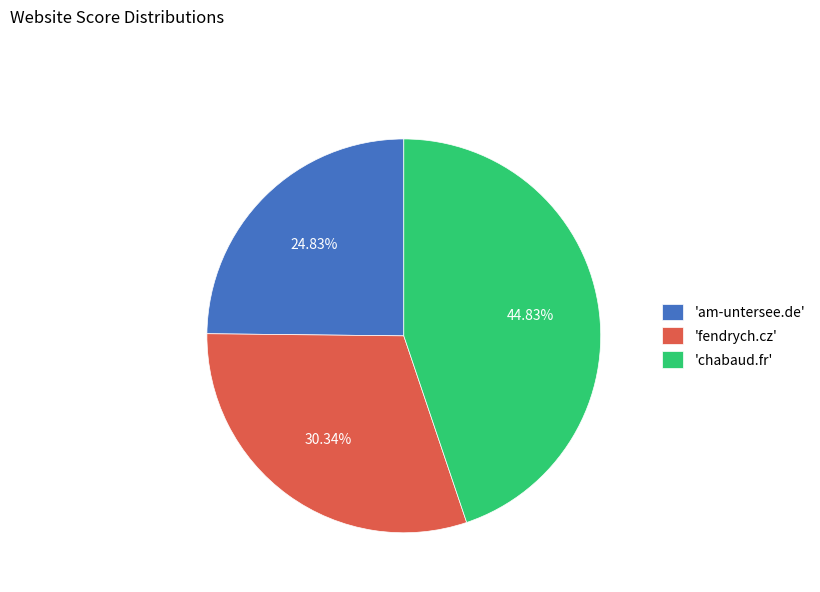

Does any single category account for the majority?

No